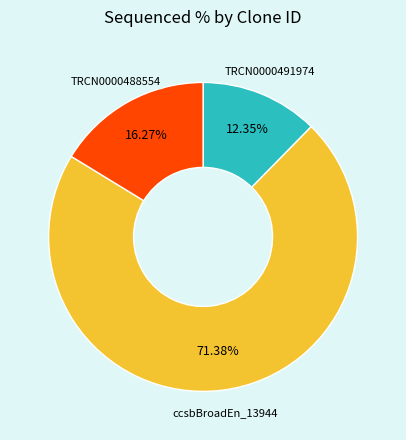

Which category accounts for the majority?

ccsbBroadEn_13944